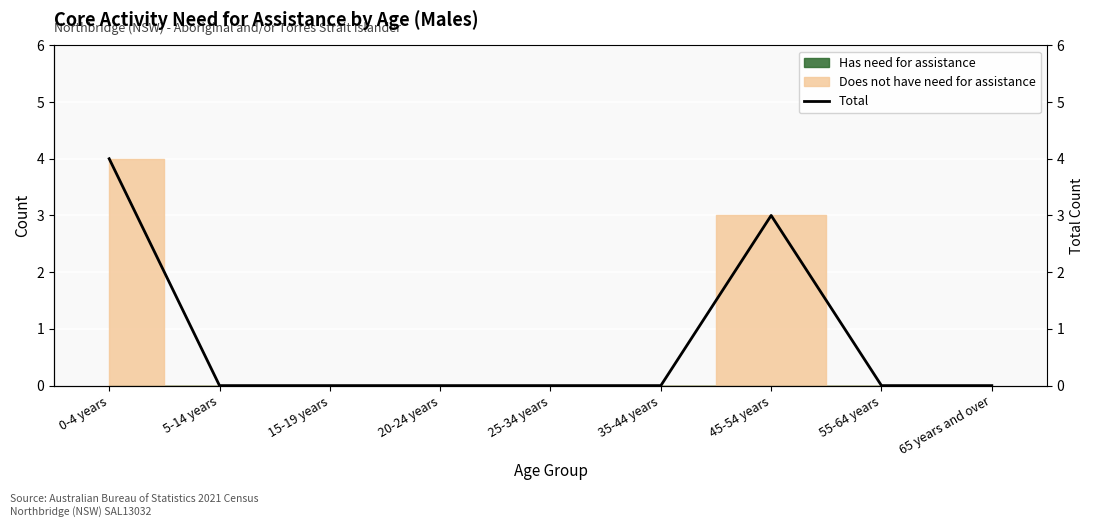

List the labels in order of value, smallest first.

5-14 years, 15-19 years, 20-24 years, 25-34 years, 35-44 years, 55-64 years, 65 years and over, 45-54 years, 0-4 years